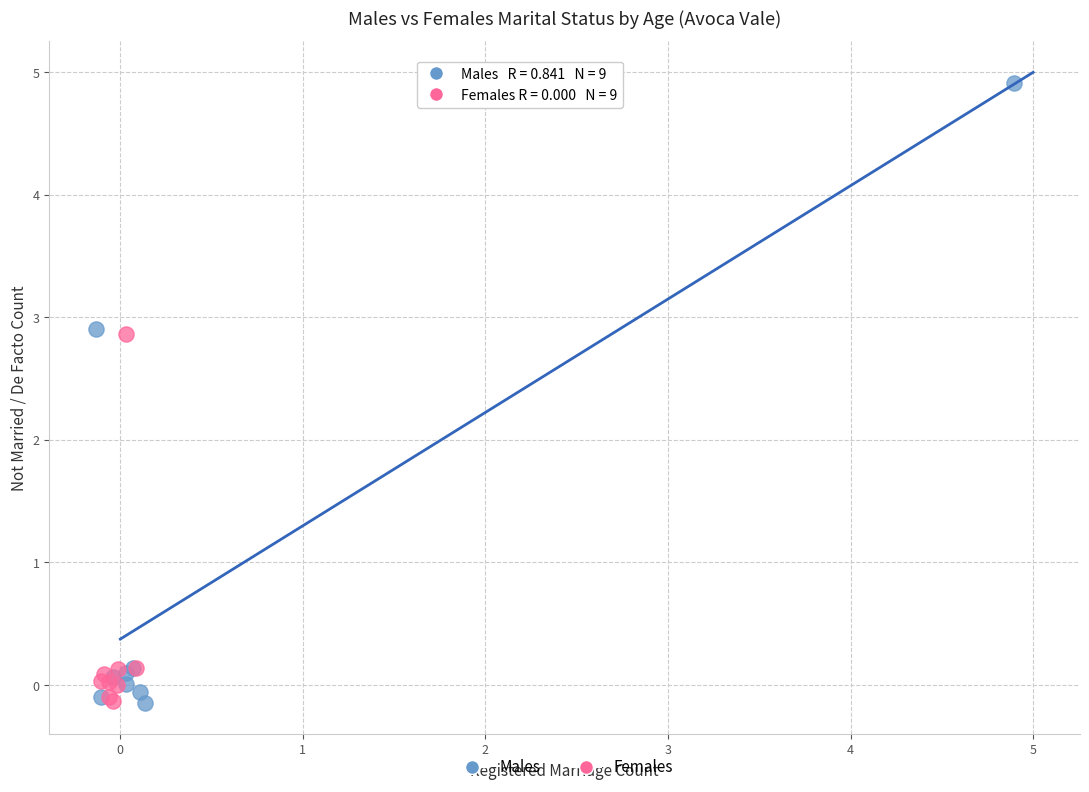

Which series has the widest spread of Y values?

Males